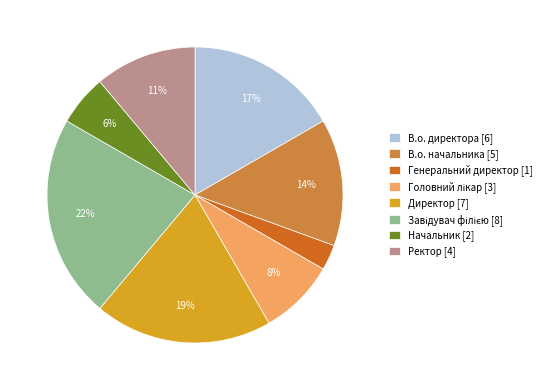

Which has a higher value, Генеральний директор or В.о. директора?

В.о. директора